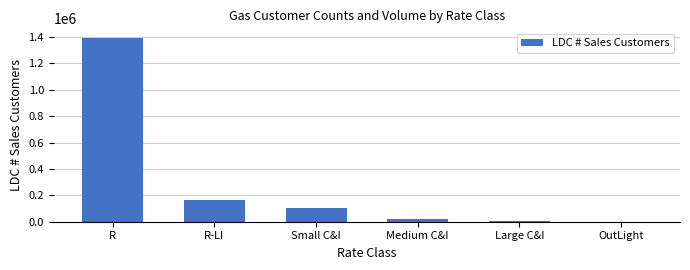

What is the sum of the values at R and R-LI?

1563396